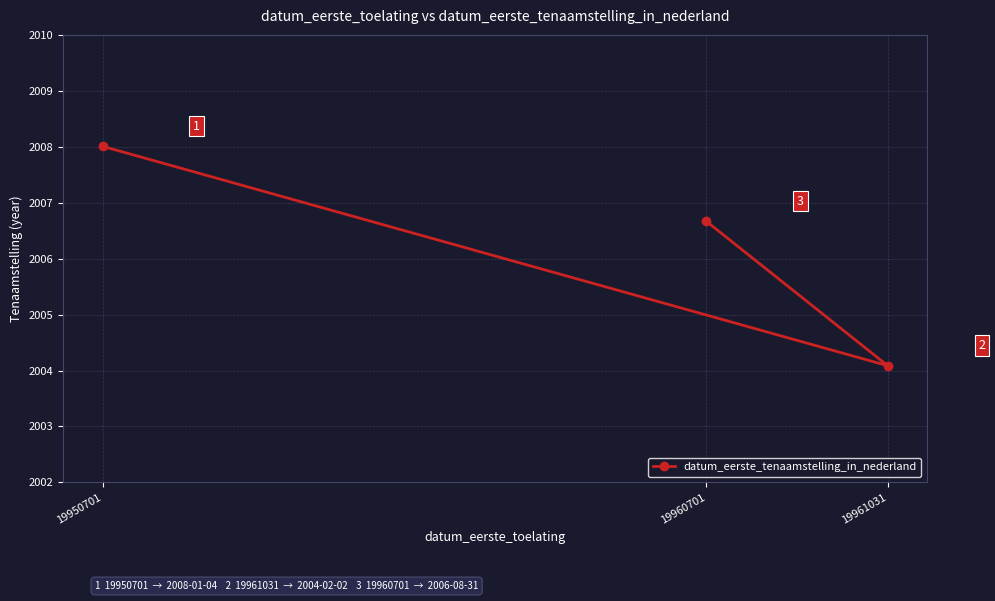

Rank the categories by value from lowest to highest.

19961031, 19960701, 19950701